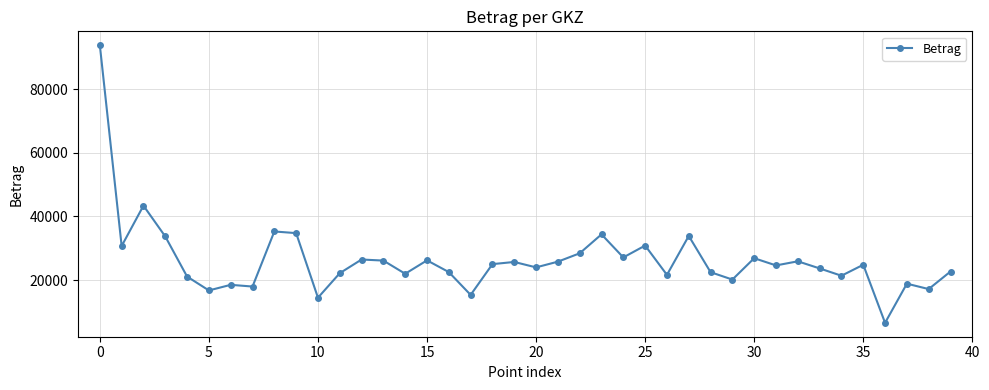

What is the maximum value shown in the chart?

93793